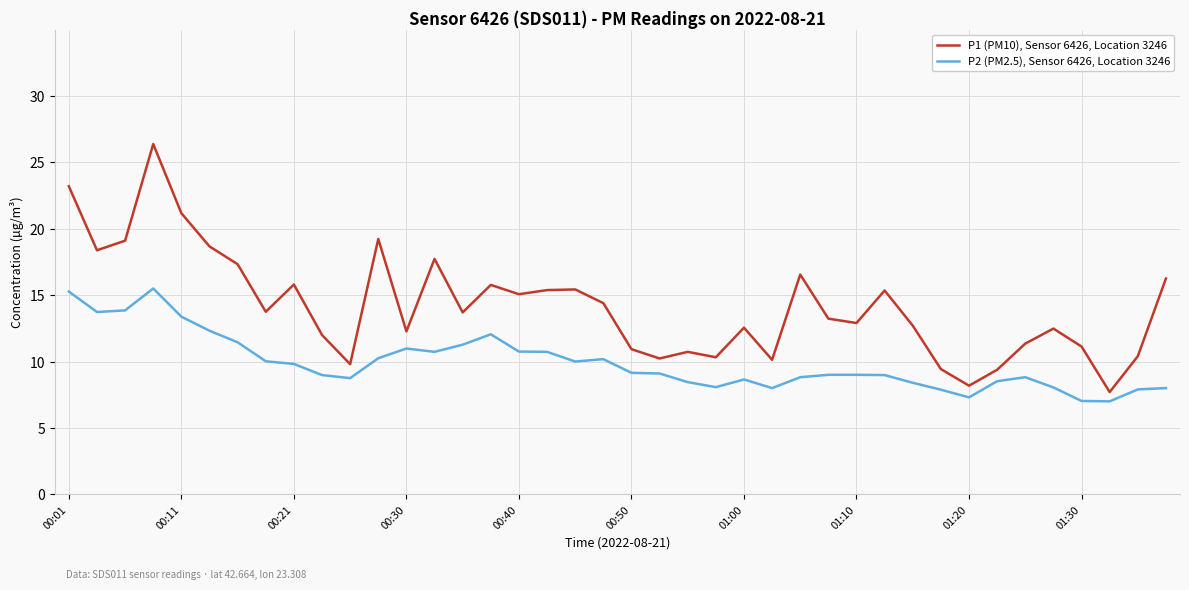

Rank the series by their average value, from lowest to highest.

P2 (PM2.5), Sensor 6426, Location 3246, P1 (PM10), Sensor 6426, Location 3246